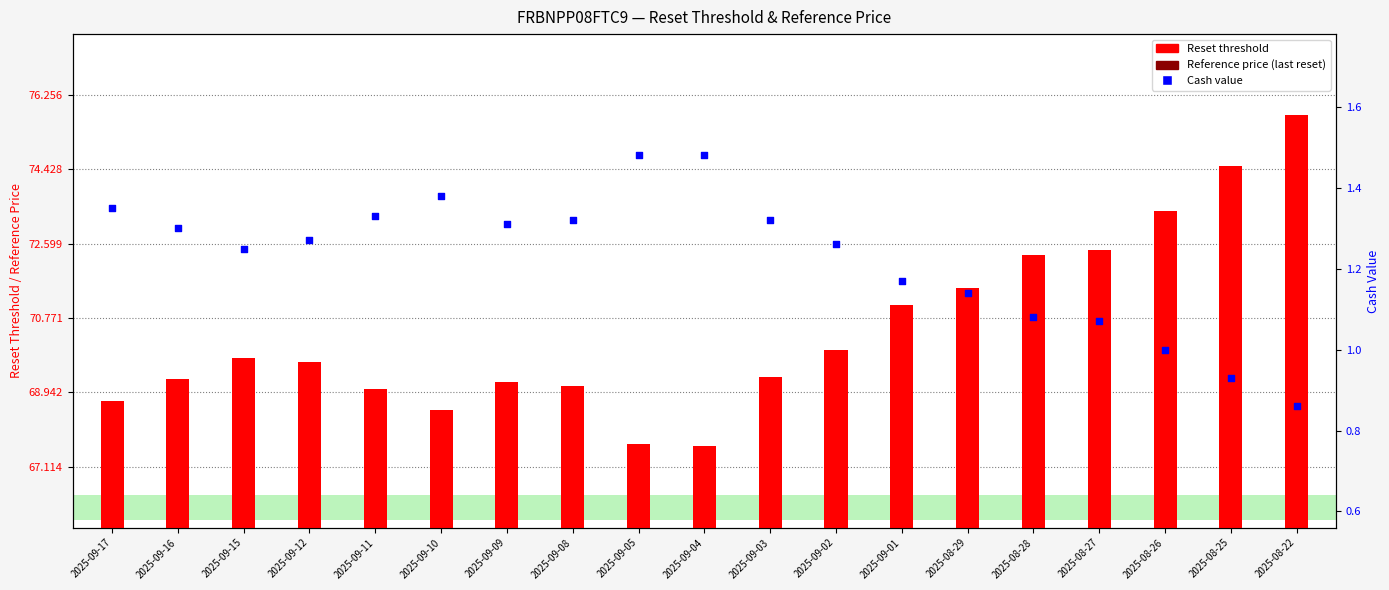

Which series contains the lowest Y value?

Cash value